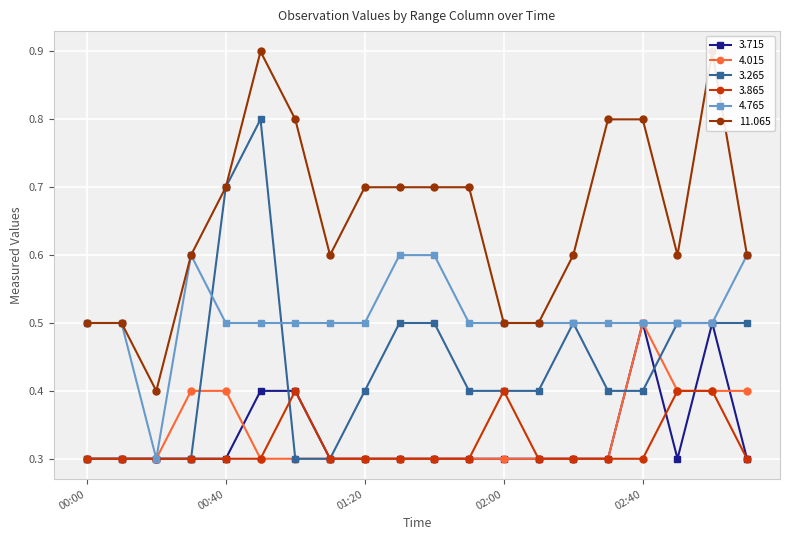

Count the number of categories in the chart.

20